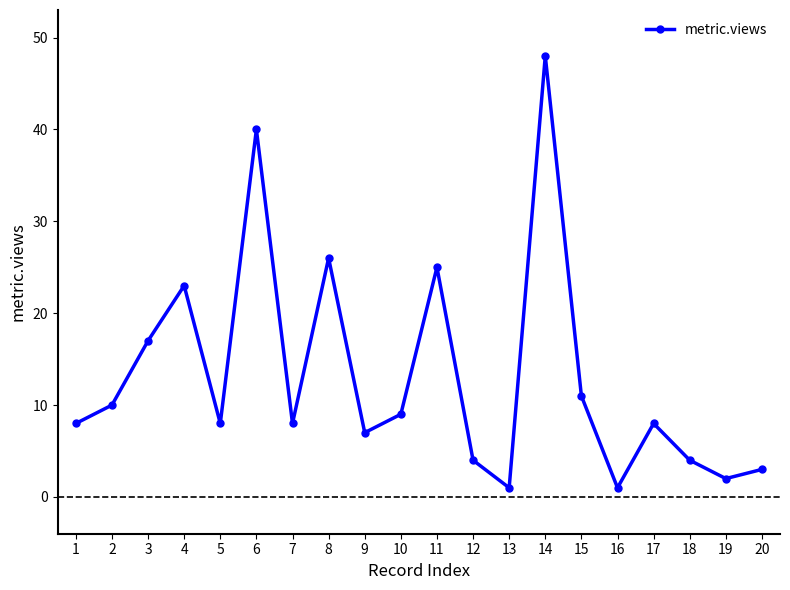

Which category has the highest value across all series?

14